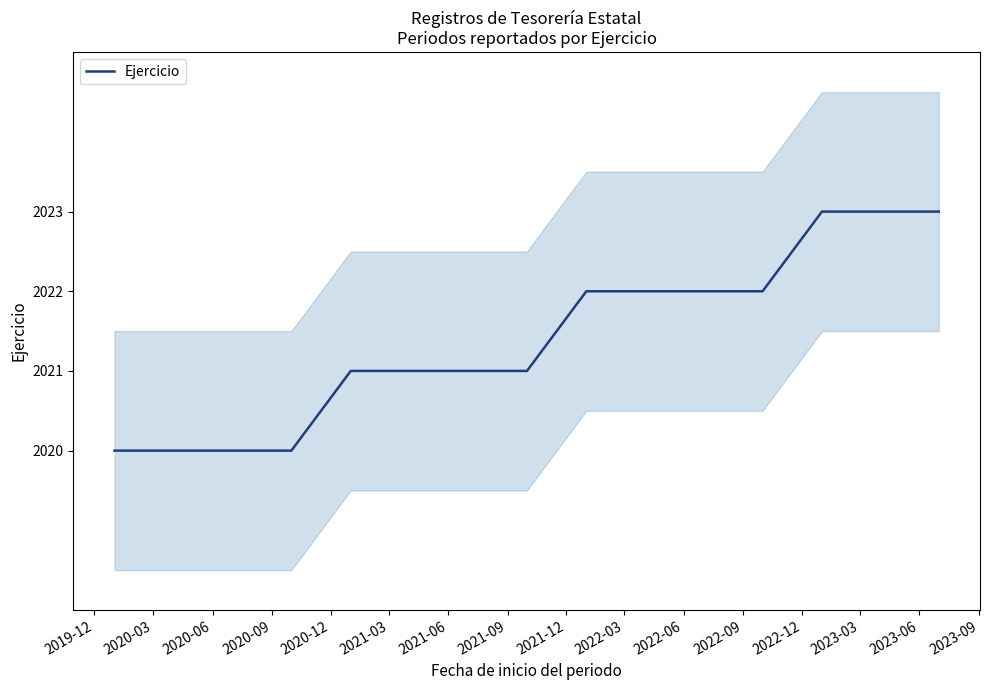

The chart shows a value of 2022 at 2022-06. True or false?

True